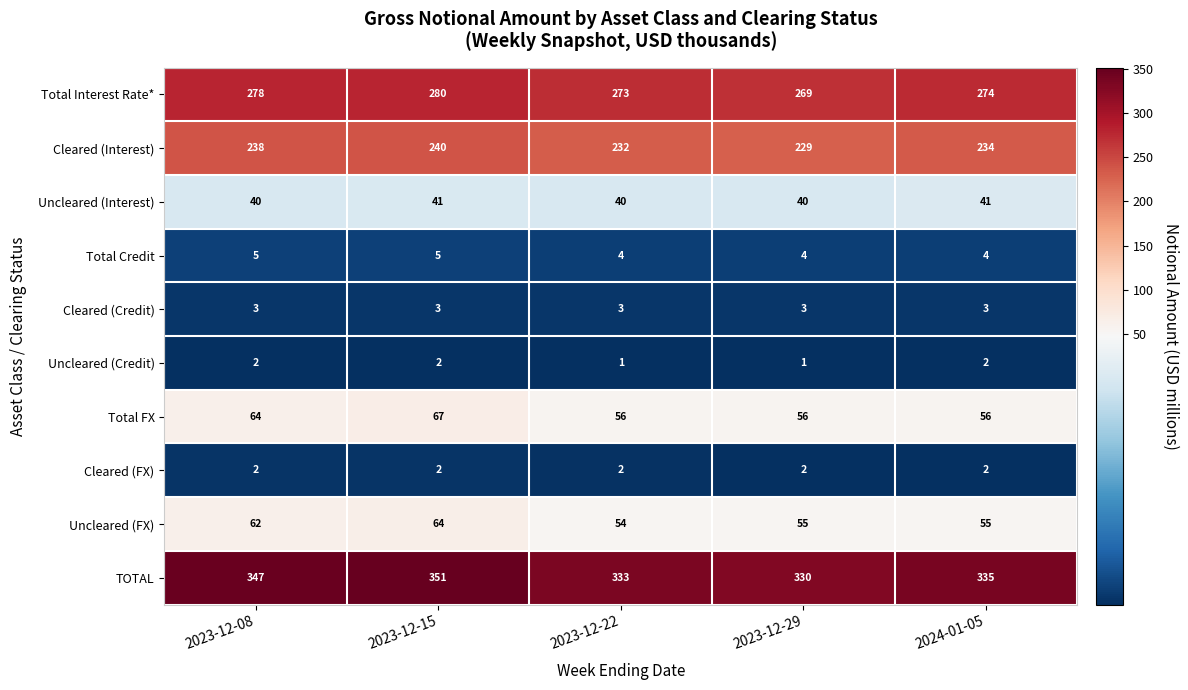

What is the spread (max minus min) of values at 2023-12-08?

345